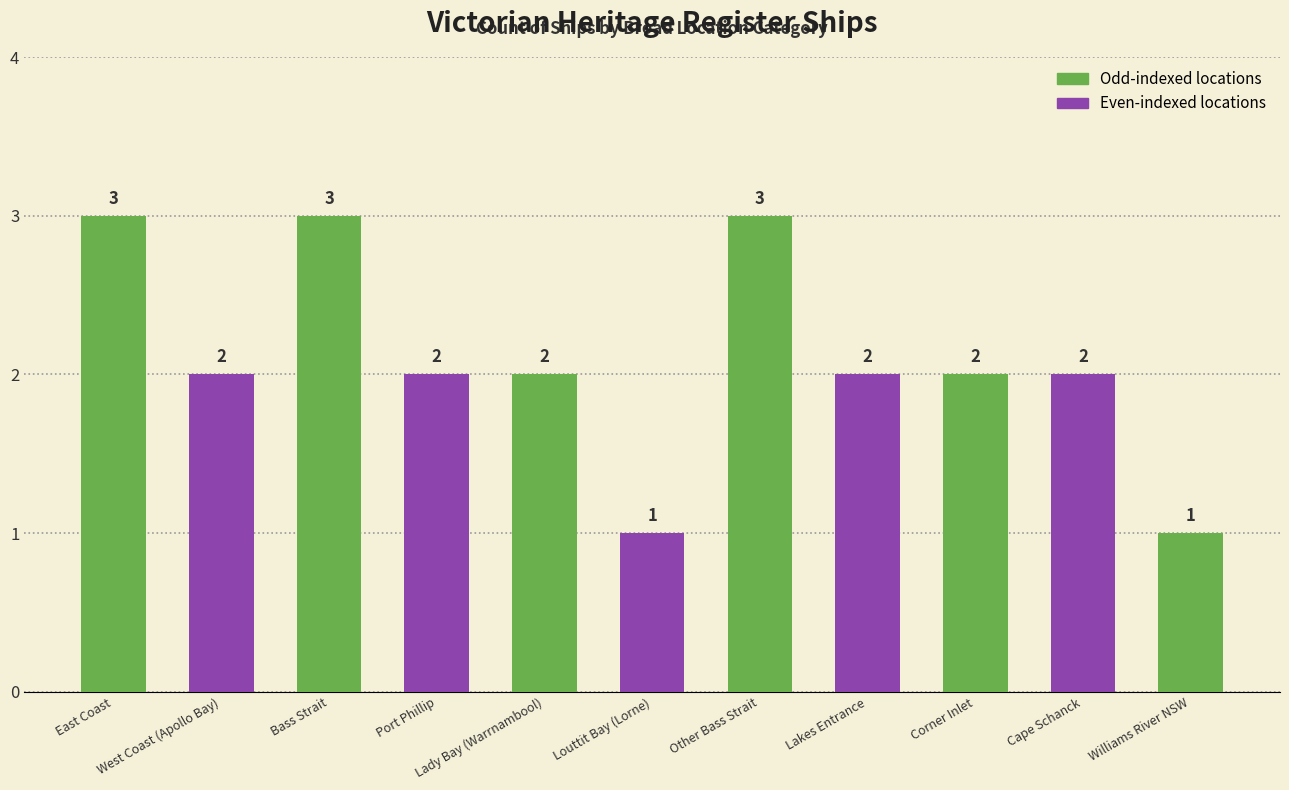

How many values are between 2 and 3?

9